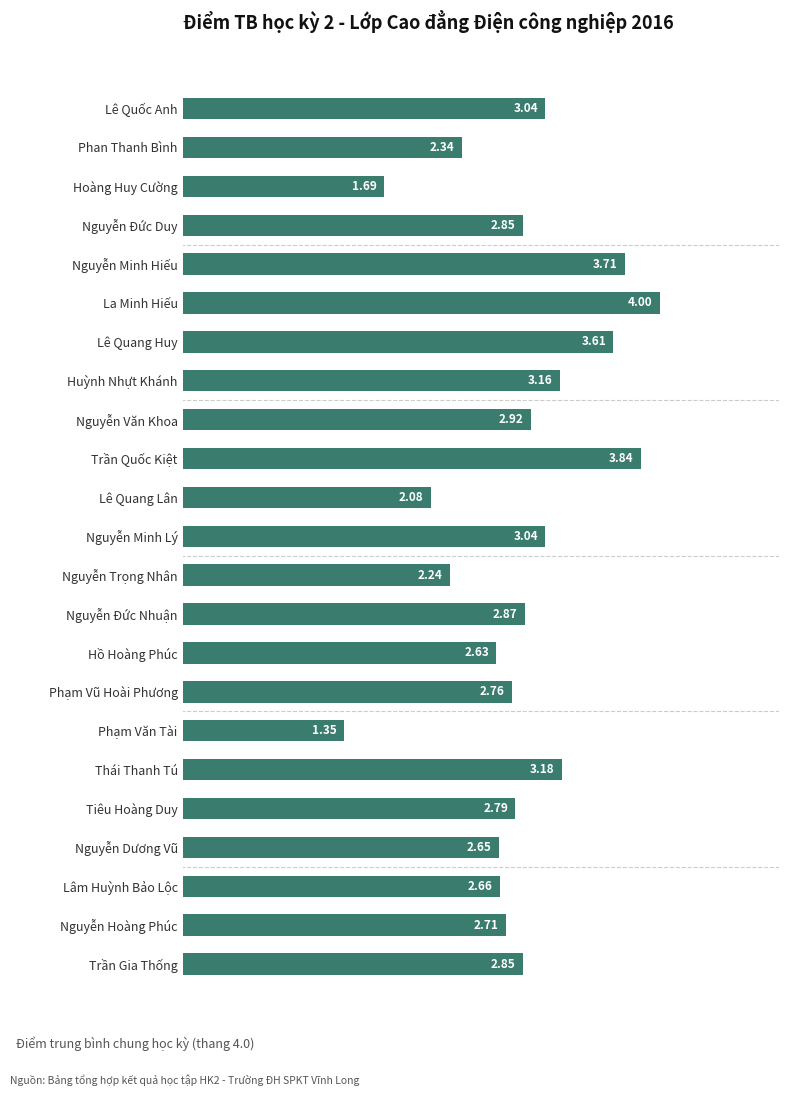

Where is the data nearest to the value 2?

Lê Quang Lân